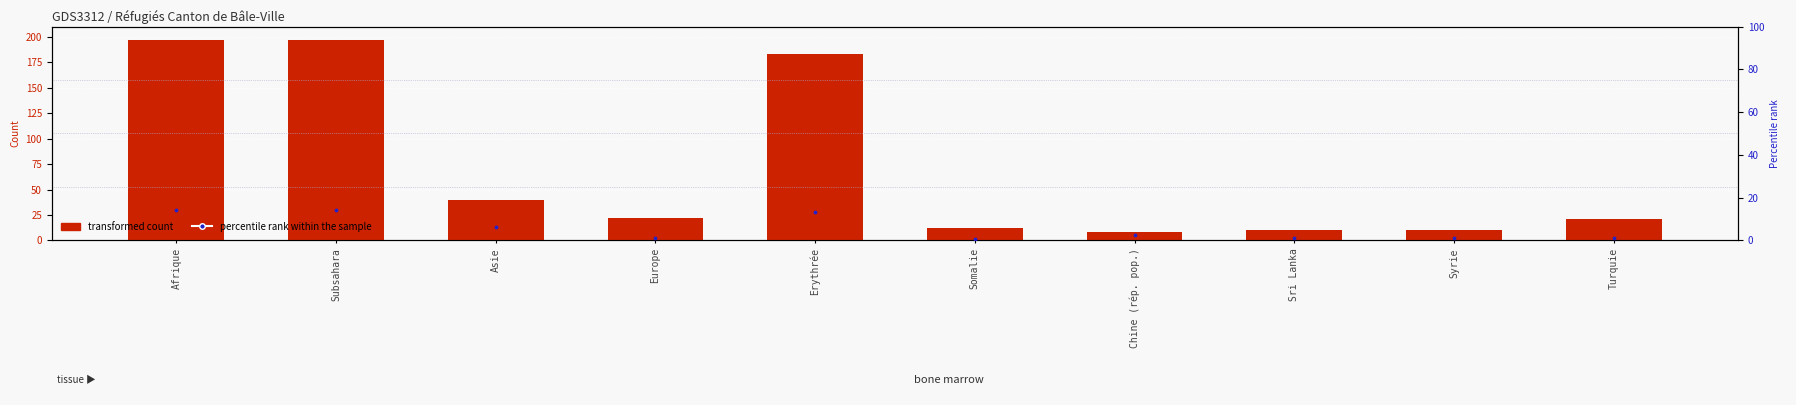

Which series contains the highest Y value?

transformed count